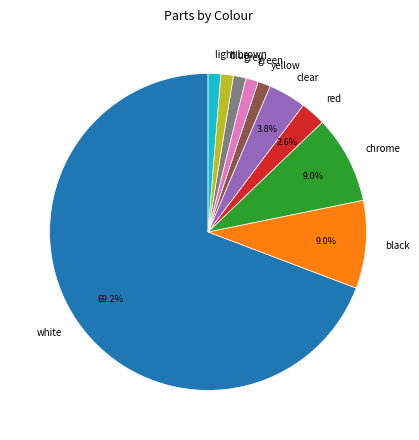

To the nearest percent, what percentage of the pie is chrome?

9%